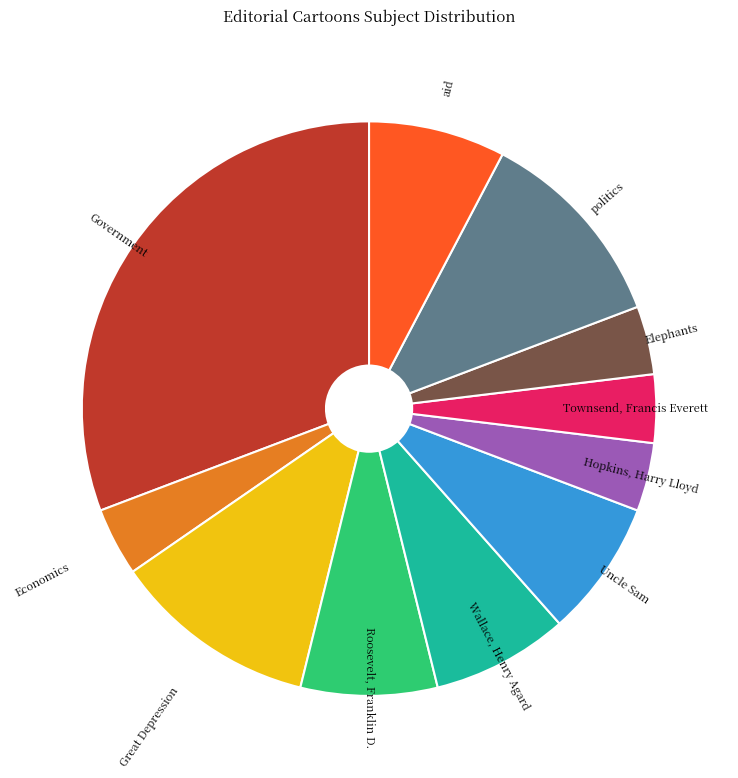

True or false: Government accounts for 31% of the total.

True